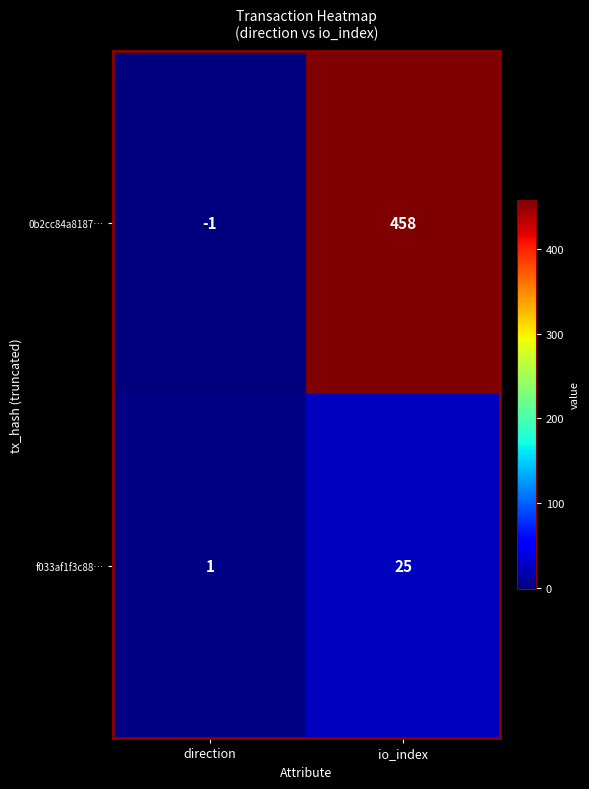

Rank the series by their maximum value, from highest to lowest.

0b2cc84a8187…, f033af1f3c88…